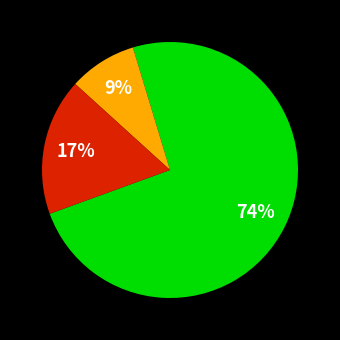

Is there any slice that represents more than half of the pie?

Yes